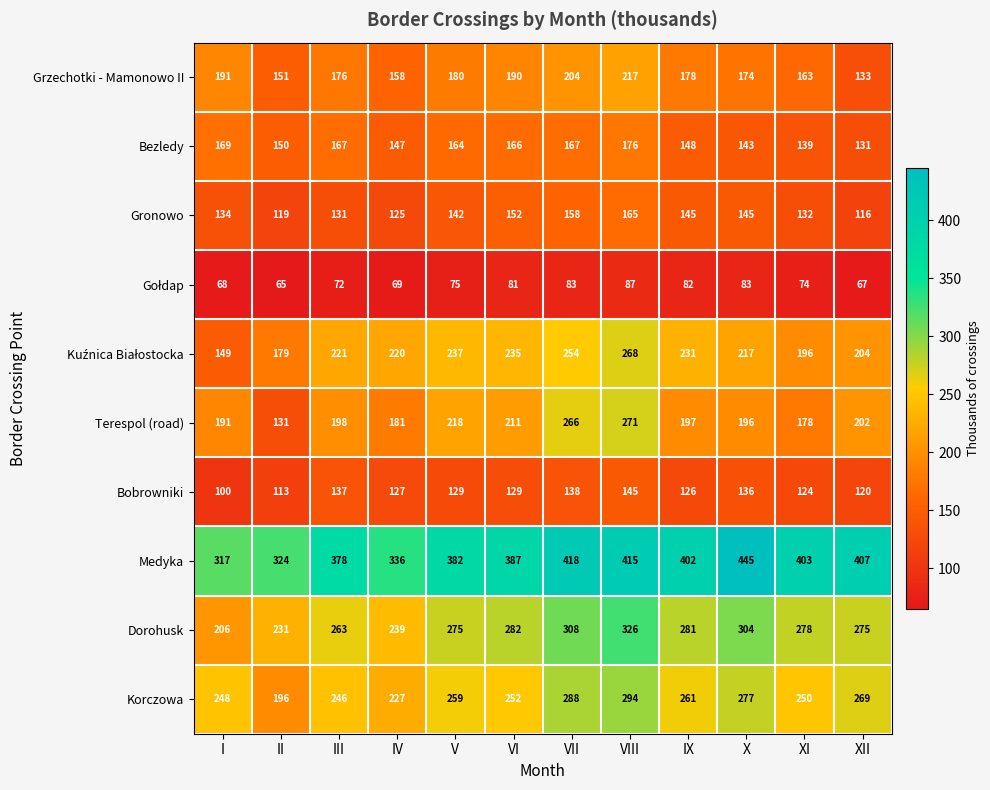

Where is Korczowa nearest to the value 245?

III